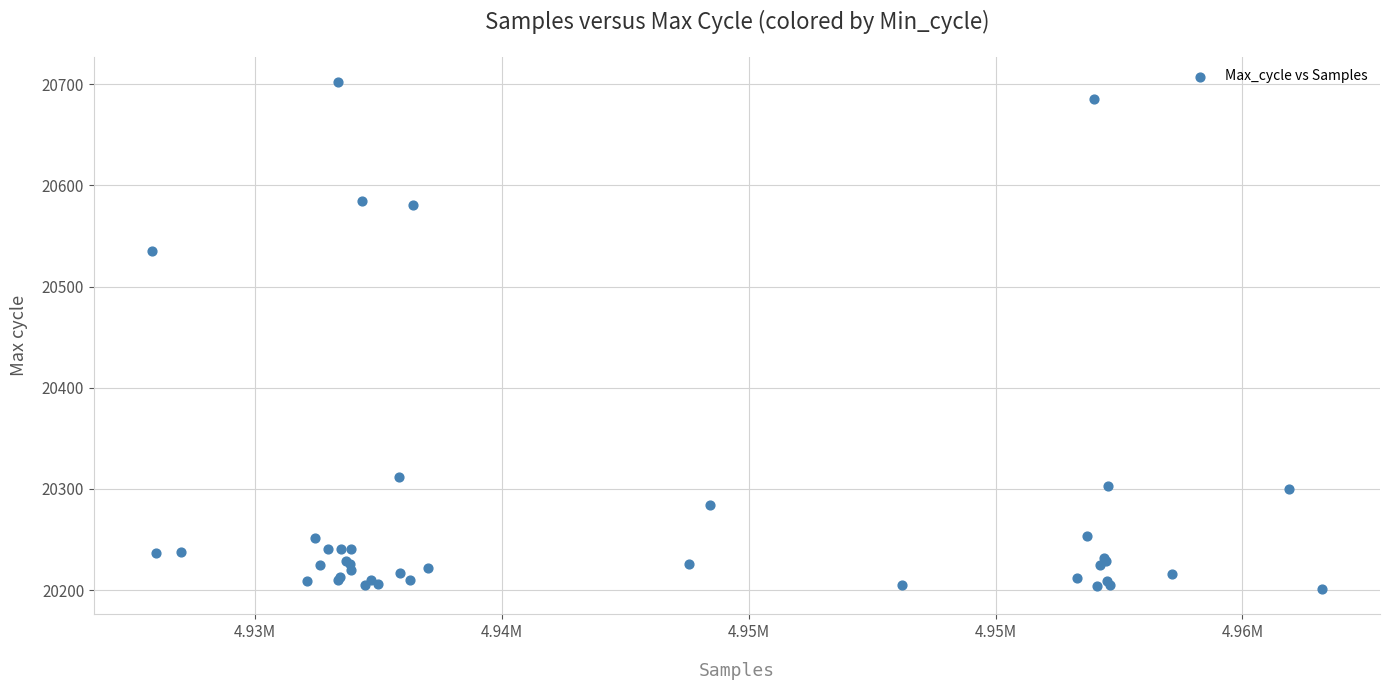

What Y value in the scatter plot is closest to 20451?

20535